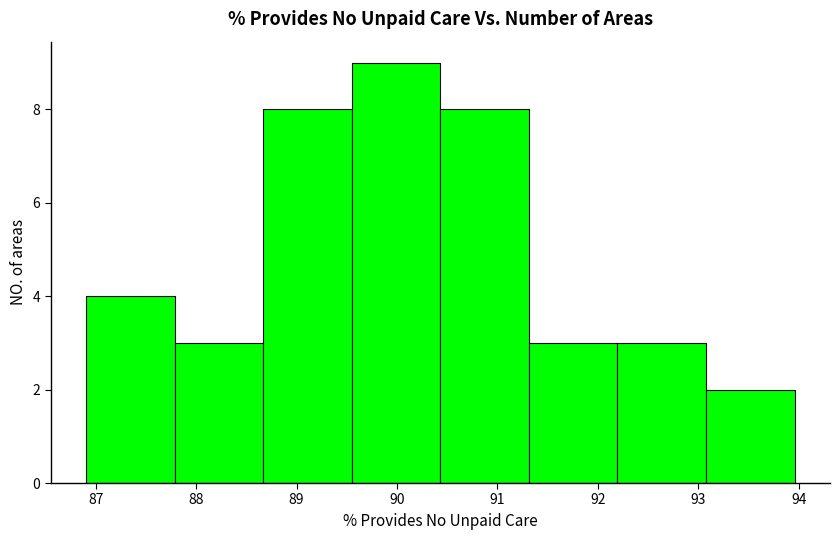

Reading left to right, transcribe this chart: for each bar, give the range it covers on the x-axis and its height. Neither the bar edges nor the heights are printed on the chart, so give them approximately, as read against the axes.

86.9 to 87.8: 4
87.8 to 88.7: 3
88.7 to 89.6: 8
89.6 to 90.4: 9
90.4 to 91.3: 8
91.3 to 92.2: 3
92.2 to 93.1: 3
93.1 to 94.0: 2